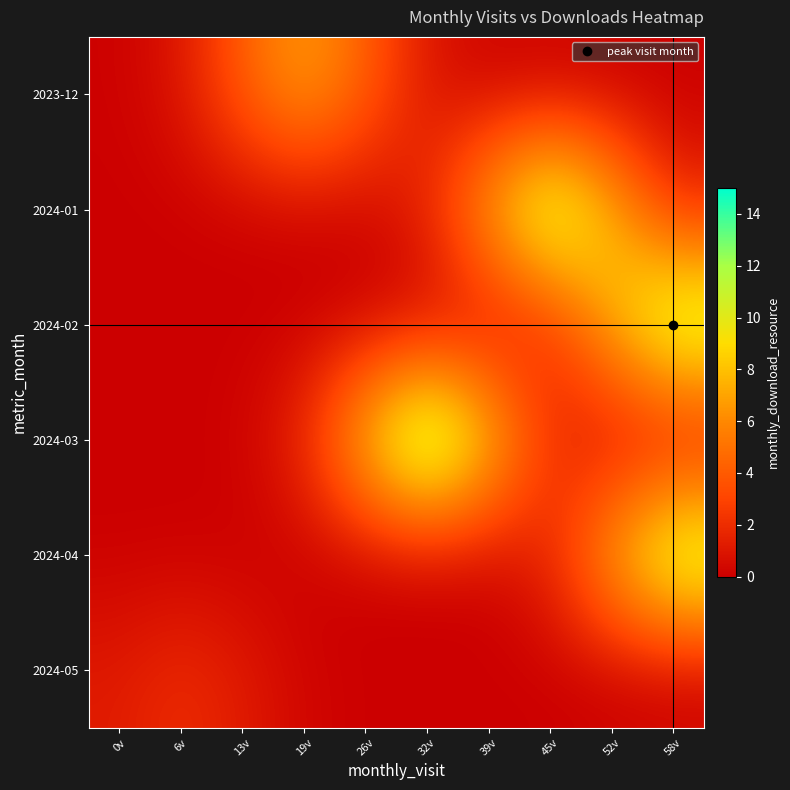

Which has a higher value, 58v or 39v?

39v